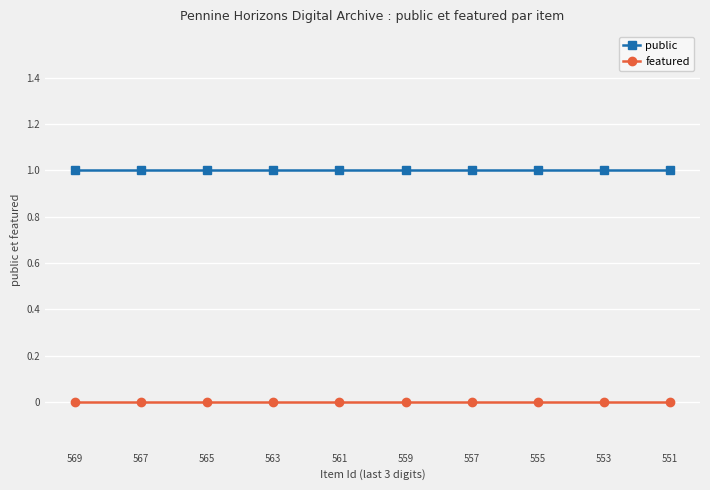

What is the greatest value displayed?

1